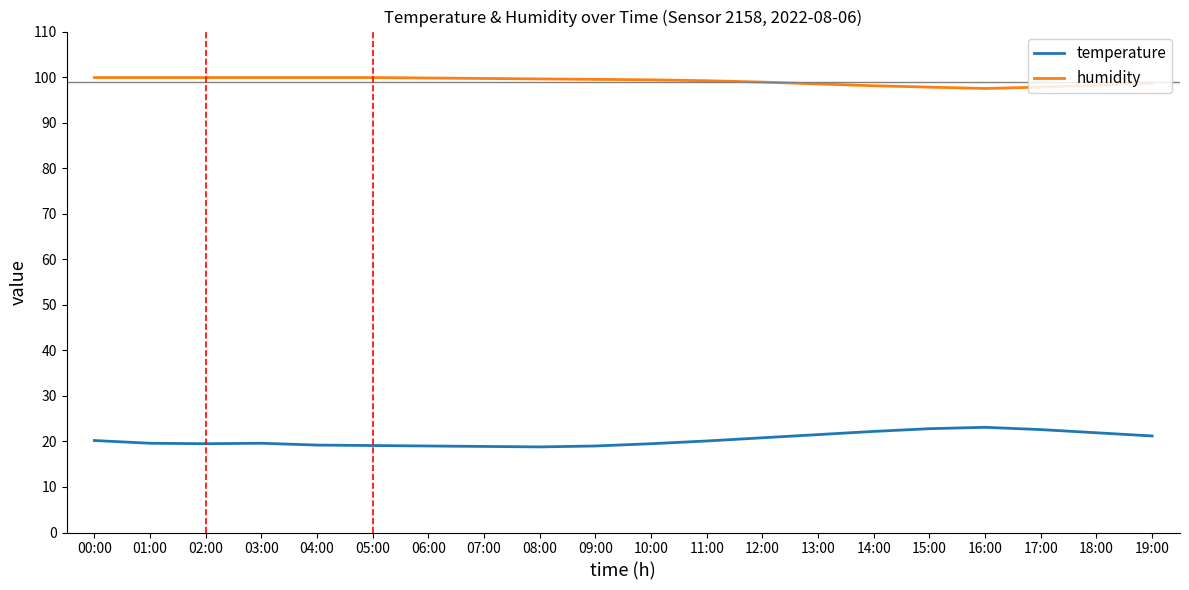

Rank the series at 04:00 from highest to lowest value.

humidity, temperature